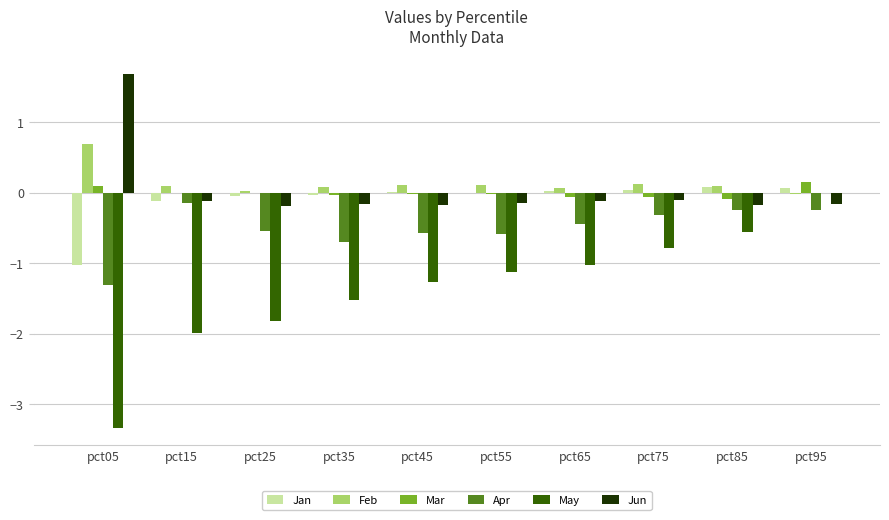

Count the number of data series in this chart.

6